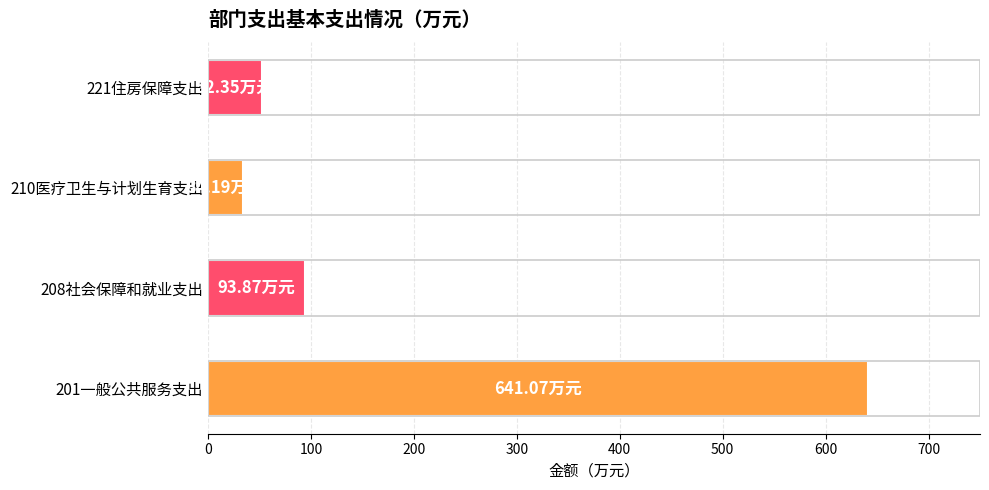

List the labels in order of value, largest first.

201一般公共服务支出, 208社会保障和就业支出, 221住房保障支出, 210医疗卫生与计划生育支出